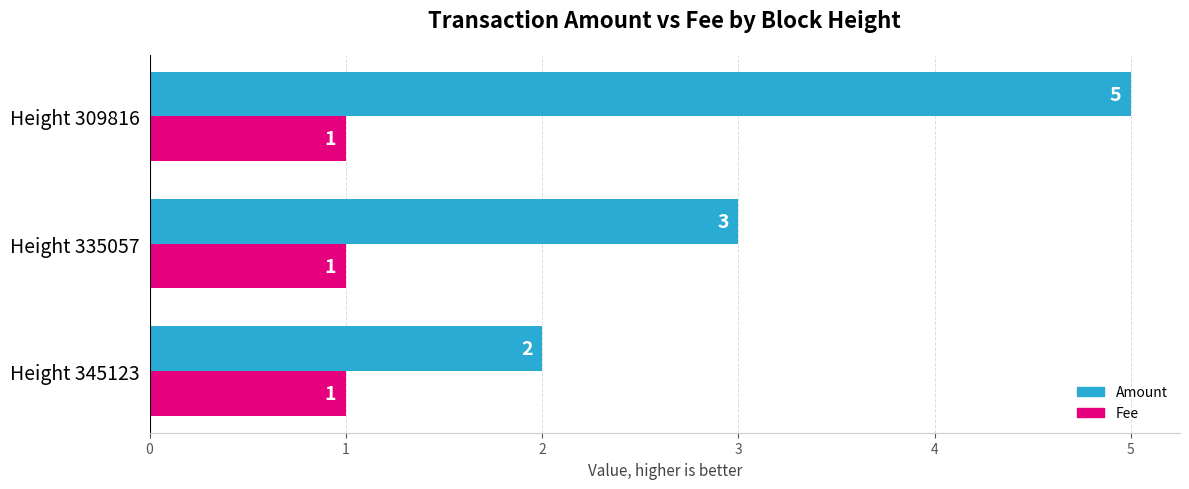

What is the difference between the highest and lowest values at Height 309816?

4.0